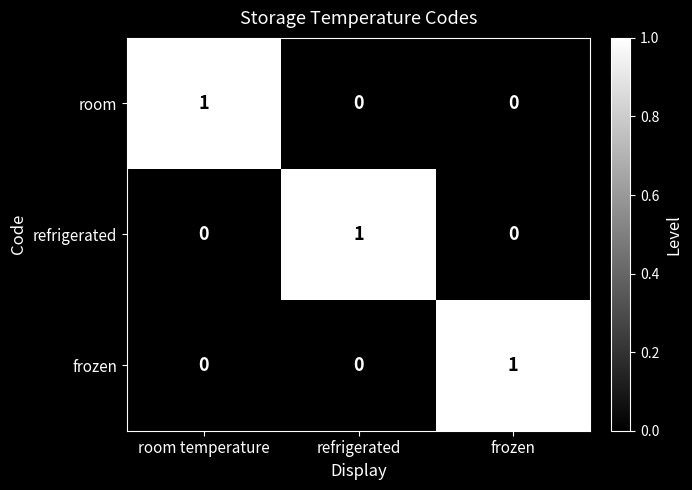

At how many categories does at least one series exceed 0?

3